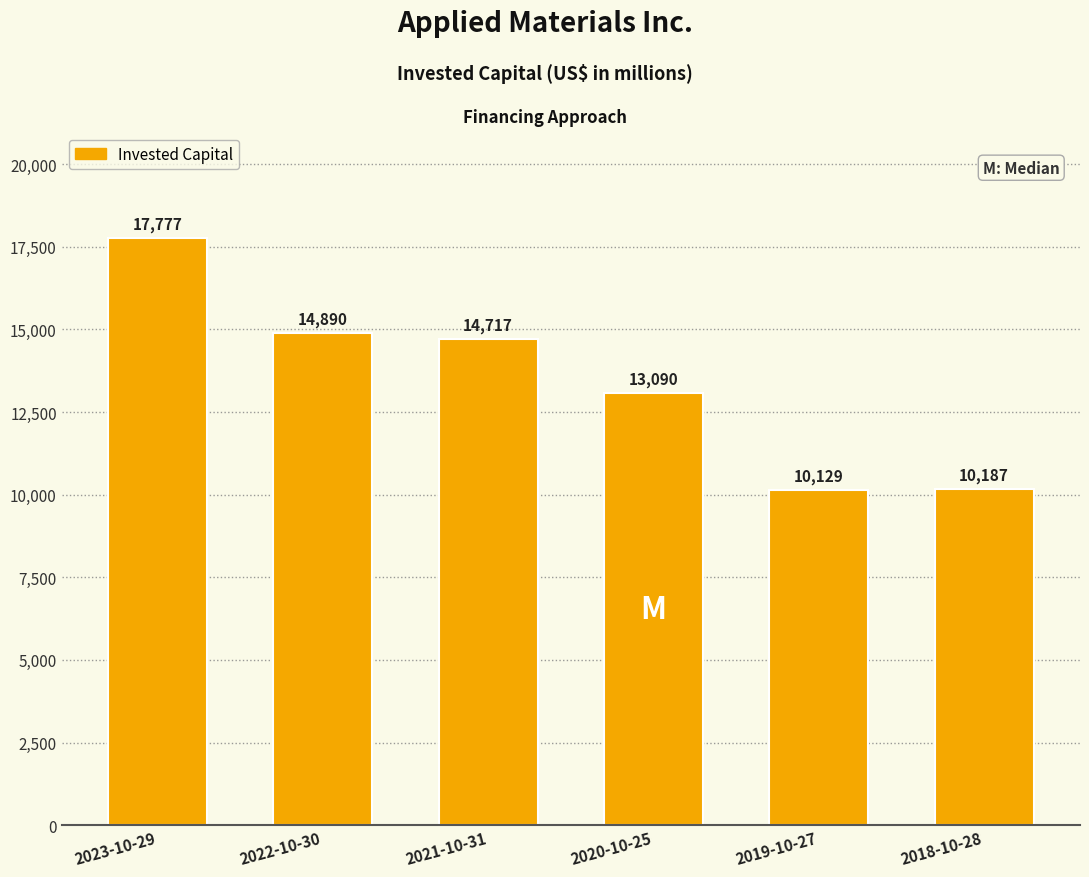

Reading left to right, transcribe all the data shown in this chart.

2023-10-29=17777	2022-10-30=14890	2021-10-31=14717	2020-10-25=13090	2019-10-27=10129	2018-10-28=10187